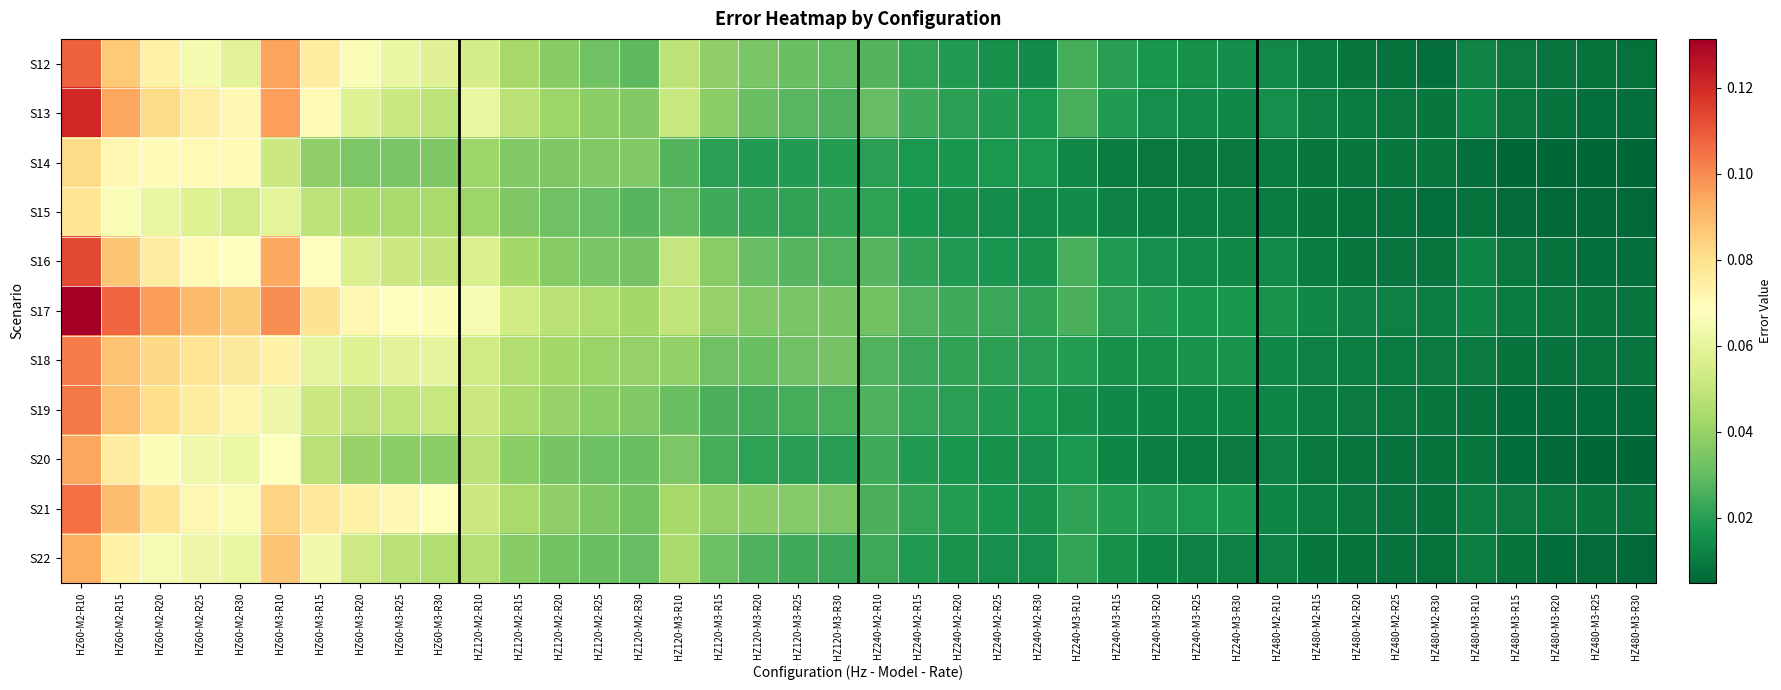

Reading left to right, transcribe all the data shown in this chart.

S12: HZ60-M2-R10=0.1	HZ60-M2-R15=0.1	HZ60-M2-R20=0.1	HZ60-M2-R25=0.1	HZ60-M2-R30=0.1	HZ60-M3-R10=0.1	HZ60-M3-R15=0.1	HZ60-M3-R20=0.1	HZ60-M3-R25=0.1	HZ60-M3-R30=0.1	HZ120-M2-R10=0.1	HZ120-M2-R15=0.0	HZ120-M2-R20=0.0	HZ120-M2-R25=0.0	HZ120-M2-R30=0.0	HZ120-M3-R10=0.0	HZ120-M3-R15=0.0	HZ120-M3-R20=0.0	HZ120-M3-R25=0.0	HZ120-M3-R30=0.0	HZ240-M2-R10=0.0	HZ240-M2-R15=0.0	HZ240-M2-R20=0.0	HZ240-M2-R25=0.0	HZ240-M2-R30=0.0	HZ240-M3-R10=0.0	HZ240-M3-R15=0.0	HZ240-M3-R20=0.0	HZ240-M3-R25=0.0	HZ240-M3-R30=0.0	HZ480-M2-R10=0.0	HZ480-M2-R15=0.0	HZ480-M2-R20=0.0	HZ480-M2-R25=0.0	HZ480-M2-R30=0.0	HZ480-M3-R10=0.0	HZ480-M3-R15=0.0	HZ480-M3-R20=0.0	HZ480-M3-R25=0.0	HZ480-M3-R30=0.0
S13: HZ60-M2-R10=0.1	HZ60-M2-R15=0.1	HZ60-M2-R20=0.1	HZ60-M2-R25=0.1	HZ60-M2-R30=0.1	HZ60-M3-R10=0.1	HZ60-M3-R15=0.1	HZ60-M3-R20=0.1	HZ60-M3-R25=0.1	HZ60-M3-R30=0.0	HZ120-M2-R10=0.1	HZ120-M2-R15=0.0	HZ120-M2-R20=0.0	HZ120-M2-R25=0.0	HZ120-M2-R30=0.0	HZ120-M3-R10=0.1	HZ120-M3-R15=0.0	HZ120-M3-R20=0.0	HZ120-M3-R25=0.0	HZ120-M3-R30=0.0	HZ240-M2-R10=0.0	HZ240-M2-R15=0.0	HZ240-M2-R20=0.0	HZ240-M2-R25=0.0	HZ240-M2-R30=0.0	HZ240-M3-R10=0.0	HZ240-M3-R15=0.0	HZ240-M3-R20=0.0	HZ240-M3-R25=0.0	HZ240-M3-R30=0.0	HZ480-M2-R10=0.0	HZ480-M2-R15=0.0	HZ480-M2-R20=0.0	HZ480-M2-R25=0.0	HZ480-M2-R30=0.0	HZ480-M3-R10=0.0	HZ480-M3-R15=0.0	HZ480-M3-R20=0.0	HZ480-M3-R25=0.0	HZ480-M3-R30=0.0
S14: HZ60-M2-R10=0.1	HZ60-M2-R15=0.1	HZ60-M2-R20=0.1	HZ60-M2-R25=0.1	HZ60-M2-R30=0.1	HZ60-M3-R10=0.1	HZ60-M3-R15=0.0	HZ60-M3-R20=0.0	HZ60-M3-R25=0.0	HZ60-M3-R30=0.0	HZ120-M2-R10=0.0	HZ120-M2-R15=0.0	HZ120-M2-R20=0.0	HZ120-M2-R25=0.0	HZ120-M2-R30=0.0	HZ120-M3-R10=0.0	HZ120-M3-R15=0.0	HZ120-M3-R20=0.0	HZ120-M3-R25=0.0	HZ120-M3-R30=0.0	HZ240-M2-R10=0.0	HZ240-M2-R15=0.0	HZ240-M2-R20=0.0	HZ240-M2-R25=0.0	HZ240-M2-R30=0.0	HZ240-M3-R10=0.0	HZ240-M3-R15=0.0	HZ240-M3-R20=0.0	HZ240-M3-R25=0.0	HZ240-M3-R30=0.0	HZ480-M2-R10=0.0	HZ480-M2-R15=0.0	HZ480-M2-R20=0.0	HZ480-M2-R25=0.0	HZ480-M2-R30=0.0	HZ480-M3-R10=0.0	HZ480-M3-R15=0.0	HZ480-M3-R20=0.0	HZ480-M3-R25=0.0	HZ480-M3-R30=0.0
S15: HZ60-M2-R10=0.1	HZ60-M2-R15=0.1	HZ60-M2-R20=0.1	HZ60-M2-R25=0.1	HZ60-M2-R30=0.1	HZ60-M3-R10=0.1	HZ60-M3-R15=0.0	HZ60-M3-R20=0.0	HZ60-M3-R25=0.0	HZ60-M3-R30=0.0	HZ120-M2-R10=0.0	HZ120-M2-R15=0.0	HZ120-M2-R20=0.0	HZ120-M2-R25=0.0	HZ120-M2-R30=0.0	HZ120-M3-R10=0.0	HZ120-M3-R15=0.0	HZ120-M3-R20=0.0	HZ120-M3-R25=0.0	HZ120-M3-R30=0.0	HZ240-M2-R10=0.0	HZ240-M2-R15=0.0	HZ240-M2-R20=0.0	HZ240-M2-R25=0.0	HZ240-M2-R30=0.0	HZ240-M3-R10=0.0	HZ240-M3-R15=0.0	HZ240-M3-R20=0.0	HZ240-M3-R25=0.0	HZ240-M3-R30=0.0	HZ480-M2-R10=0.0	HZ480-M2-R15=0.0	HZ480-M2-R20=0.0	HZ480-M2-R25=0.0	HZ480-M2-R30=0.0	HZ480-M3-R10=0.0	HZ480-M3-R15=0.0	HZ480-M3-R20=0.0	HZ480-M3-R25=0.0	HZ480-M3-R30=0.0
S16: HZ60-M2-R10=0.1	HZ60-M2-R15=0.1	HZ60-M2-R20=0.1	HZ60-M2-R25=0.1	HZ60-M2-R30=0.1	HZ60-M3-R10=0.1	HZ60-M3-R15=0.1	HZ60-M3-R20=0.1	HZ60-M3-R25=0.1	HZ60-M3-R30=0.0	HZ120-M2-R10=0.1	HZ120-M2-R15=0.0	HZ120-M2-R20=0.0	HZ120-M2-R25=0.0	HZ120-M2-R30=0.0	HZ120-M3-R10=0.1	HZ120-M3-R15=0.0	HZ120-M3-R20=0.0	HZ120-M3-R25=0.0	HZ120-M3-R30=0.0	HZ240-M2-R10=0.0	HZ240-M2-R15=0.0	HZ240-M2-R20=0.0	HZ240-M2-R25=0.0	HZ240-M2-R30=0.0	HZ240-M3-R10=0.0	HZ240-M3-R15=0.0	HZ240-M3-R20=0.0	HZ240-M3-R25=0.0	HZ240-M3-R30=0.0	HZ480-M2-R10=0.0	HZ480-M2-R15=0.0	HZ480-M2-R20=0.0	HZ480-M2-R25=0.0	HZ480-M2-R30=0.0	HZ480-M3-R10=0.0	HZ480-M3-R15=0.0	HZ480-M3-R20=0.0	HZ480-M3-R25=0.0	HZ480-M3-R30=0.0
S17: HZ60-M2-R10=0.1	HZ60-M2-R15=0.1	HZ60-M2-R20=0.1	HZ60-M2-R25=0.1	HZ60-M2-R30=0.1	HZ60-M3-R10=0.1	HZ60-M3-R15=0.1	HZ60-M3-R20=0.1	HZ60-M3-R25=0.1	HZ60-M3-R30=0.1	HZ120-M2-R10=0.1	HZ120-M2-R15=0.1	HZ120-M2-R20=0.0	HZ120-M2-R25=0.0	HZ120-M2-R30=0.0	HZ120-M3-R10=0.0	HZ120-M3-R15=0.0	HZ120-M3-R20=0.0	HZ120-M3-R25=0.0	HZ120-M3-R30=0.0	HZ240-M2-R10=0.0	HZ240-M2-R15=0.0	HZ240-M2-R20=0.0	HZ240-M2-R25=0.0	HZ240-M2-R30=0.0	HZ240-M3-R10=0.0	HZ240-M3-R15=0.0	HZ240-M3-R20=0.0	HZ240-M3-R25=0.0	HZ240-M3-R30=0.0	HZ480-M2-R10=0.0	HZ480-M2-R15=0.0	HZ480-M2-R20=0.0	HZ480-M2-R25=0.0	HZ480-M2-R30=0.0	HZ480-M3-R10=0.0	HZ480-M3-R15=0.0	HZ480-M3-R20=0.0	HZ480-M3-R25=0.0	HZ480-M3-R30=0.0
S18: HZ60-M2-R10=0.1	HZ60-M2-R15=0.1	HZ60-M2-R20=0.1	HZ60-M2-R25=0.1	HZ60-M2-R30=0.1	HZ60-M3-R10=0.1	HZ60-M3-R15=0.1	HZ60-M3-R20=0.1	HZ60-M3-R25=0.1	HZ60-M3-R30=0.1	HZ120-M2-R10=0.1	HZ120-M2-R15=0.0	HZ120-M2-R20=0.0	HZ120-M2-R25=0.0	HZ120-M2-R30=0.0	HZ120-M3-R10=0.0	HZ120-M3-R15=0.0	HZ120-M3-R20=0.0	HZ120-M3-R25=0.0	HZ120-M3-R30=0.0	HZ240-M2-R10=0.0	HZ240-M2-R15=0.0	HZ240-M2-R20=0.0	HZ240-M2-R25=0.0	HZ240-M2-R30=0.0	HZ240-M3-R10=0.0	HZ240-M3-R15=0.0	HZ240-M3-R20=0.0	HZ240-M3-R25=0.0	HZ240-M3-R30=0.0	HZ480-M2-R10=0.0	HZ480-M2-R15=0.0	HZ480-M2-R20=0.0	HZ480-M2-R25=0.0	HZ480-M2-R30=0.0	HZ480-M3-R10=0.0	HZ480-M3-R15=0.0	HZ480-M3-R20=0.0	HZ480-M3-R25=0.0	HZ480-M3-R30=0.0
S19: HZ60-M2-R10=0.1	HZ60-M2-R15=0.1	HZ60-M2-R20=0.1	HZ60-M2-R25=0.1	HZ60-M2-R30=0.1	HZ60-M3-R10=0.1	HZ60-M3-R15=0.1	HZ60-M3-R20=0.0	HZ60-M3-R25=0.0	HZ60-M3-R30=0.1	HZ120-M2-R10=0.1	HZ120-M2-R15=0.0	HZ120-M2-R20=0.0	HZ120-M2-R25=0.0	HZ120-M2-R30=0.0	HZ120-M3-R10=0.0	HZ120-M3-R15=0.0	HZ120-M3-R20=0.0	HZ120-M3-R25=0.0	HZ120-M3-R30=0.0	HZ240-M2-R10=0.0	HZ240-M2-R15=0.0	HZ240-M2-R20=0.0	HZ240-M2-R25=0.0	HZ240-M2-R30=0.0	HZ240-M3-R10=0.0	HZ240-M3-R15=0.0	HZ240-M3-R20=0.0	HZ240-M3-R25=0.0	HZ240-M3-R30=0.0	HZ480-M2-R10=0.0	HZ480-M2-R15=0.0	HZ480-M2-R20=0.0	HZ480-M2-R25=0.0	HZ480-M2-R30=0.0	HZ480-M3-R10=0.0	HZ480-M3-R15=0.0	HZ480-M3-R20=0.0	HZ480-M3-R25=0.0	HZ480-M3-R30=0.0
S20: HZ60-M2-R10=0.1	HZ60-M2-R15=0.1	HZ60-M2-R20=0.1	HZ60-M2-R25=0.1	HZ60-M2-R30=0.1	HZ60-M3-R10=0.1	HZ60-M3-R15=0.0	HZ60-M3-R20=0.0	HZ60-M3-R25=0.0	HZ60-M3-R30=0.0	HZ120-M2-R10=0.0	HZ120-M2-R15=0.0	HZ120-M2-R20=0.0	HZ120-M2-R25=0.0	HZ120-M2-R30=0.0	HZ120-M3-R10=0.0	HZ120-M3-R15=0.0	HZ120-M3-R20=0.0	HZ120-M3-R25=0.0	HZ120-M3-R30=0.0	HZ240-M2-R10=0.0	HZ240-M2-R15=0.0	HZ240-M2-R20=0.0	HZ240-M2-R25=0.0	HZ240-M2-R30=0.0	HZ240-M3-R10=0.0	HZ240-M3-R15=0.0	HZ240-M3-R20=0.0	HZ240-M3-R25=0.0	HZ240-M3-R30=0.0	HZ480-M2-R10=0.0	HZ480-M2-R15=0.0	HZ480-M2-R20=0.0	HZ480-M2-R25=0.0	HZ480-M2-R30=0.0	HZ480-M3-R10=0.0	HZ480-M3-R15=0.0	HZ480-M3-R20=0.0	HZ480-M3-R25=0.0	HZ480-M3-R30=0.0
S21: HZ60-M2-R10=0.1	HZ60-M2-R15=0.1	HZ60-M2-R20=0.1	HZ60-M2-R25=0.1	HZ60-M2-R30=0.1	HZ60-M3-R10=0.1	HZ60-M3-R15=0.1	HZ60-M3-R20=0.1	HZ60-M3-R25=0.1	HZ60-M3-R30=0.1	HZ120-M2-R10=0.1	HZ120-M2-R15=0.0	HZ120-M2-R20=0.0	HZ120-M2-R25=0.0	HZ120-M2-R30=0.0	HZ120-M3-R10=0.0	HZ120-M3-R15=0.0	HZ120-M3-R20=0.0	HZ120-M3-R25=0.0	HZ120-M3-R30=0.0	HZ240-M2-R10=0.0	HZ240-M2-R15=0.0	HZ240-M2-R20=0.0	HZ240-M2-R25=0.0	HZ240-M2-R30=0.0	HZ240-M3-R10=0.0	HZ240-M3-R15=0.0	HZ240-M3-R20=0.0	HZ240-M3-R25=0.0	HZ240-M3-R30=0.0	HZ480-M2-R10=0.0	HZ480-M2-R15=0.0	HZ480-M2-R20=0.0	HZ480-M2-R25=0.0	HZ480-M2-R30=0.0	HZ480-M3-R10=0.0	HZ480-M3-R15=0.0	HZ480-M3-R20=0.0	HZ480-M3-R25=0.0	HZ480-M3-R30=0.0
S22: HZ60-M2-R10=0.1	HZ60-M2-R15=0.1	HZ60-M2-R20=0.1	HZ60-M2-R25=0.1	HZ60-M2-R30=0.1	HZ60-M3-R10=0.1	HZ60-M3-R15=0.1	HZ60-M3-R20=0.1	HZ60-M3-R25=0.0	HZ60-M3-R30=0.0	HZ120-M2-R10=0.0	HZ120-M2-R15=0.0	HZ120-M2-R20=0.0	HZ120-M2-R25=0.0	HZ120-M2-R30=0.0	HZ120-M3-R10=0.0	HZ120-M3-R15=0.0	HZ120-M3-R20=0.0	HZ120-M3-R25=0.0	HZ120-M3-R30=0.0	HZ240-M2-R10=0.0	HZ240-M2-R15=0.0	HZ240-M2-R20=0.0	HZ240-M2-R25=0.0	HZ240-M2-R30=0.0	HZ240-M3-R10=0.0	HZ240-M3-R15=0.0	HZ240-M3-R20=0.0	HZ240-M3-R25=0.0	HZ240-M3-R30=0.0	HZ480-M2-R10=0.0	HZ480-M2-R15=0.0	HZ480-M2-R20=0.0	HZ480-M2-R25=0.0	HZ480-M2-R30=0.0	HZ480-M3-R10=0.0	HZ480-M3-R15=0.0	HZ480-M3-R20=0.0	HZ480-M3-R25=0.0	HZ480-M3-R30=0.0